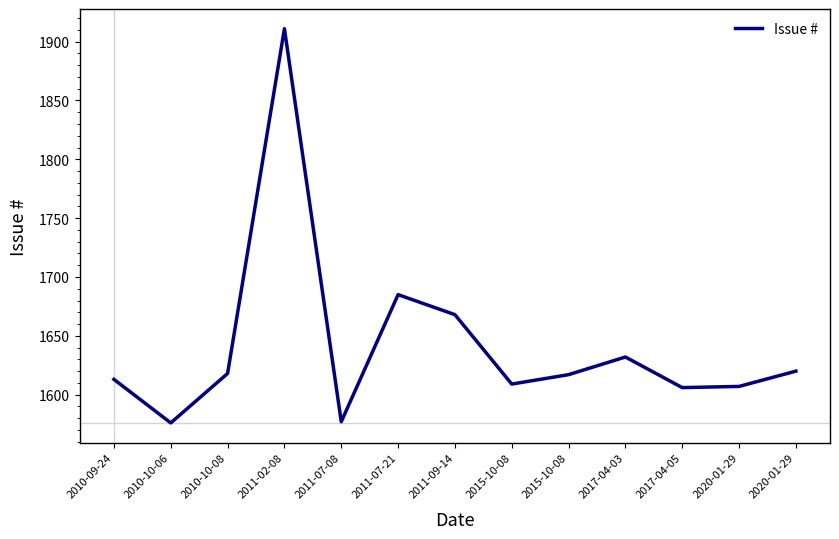

How many lines are shown in the chart?

1